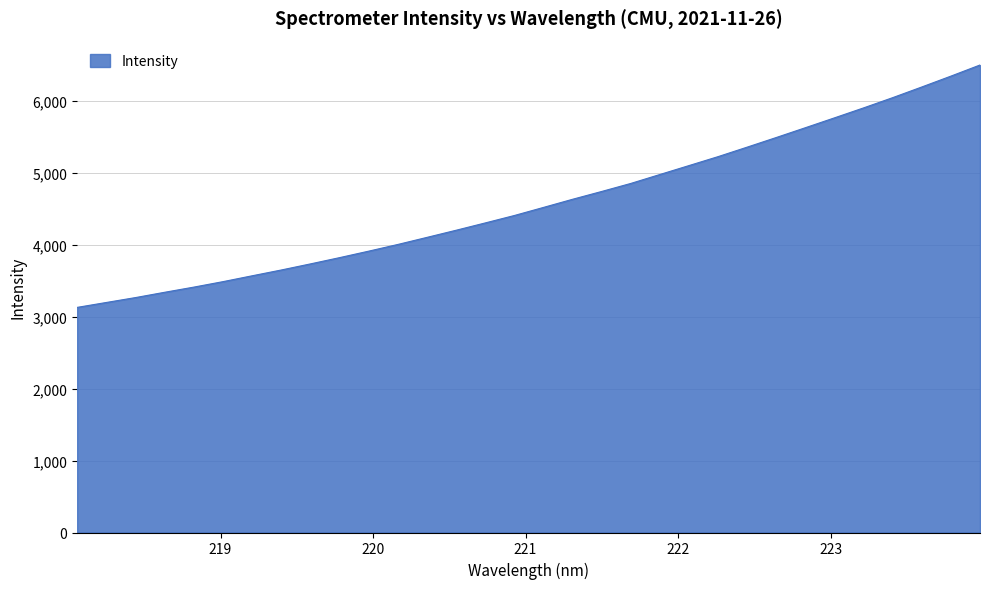

What is the maximum value shown in the chart?

6499.7